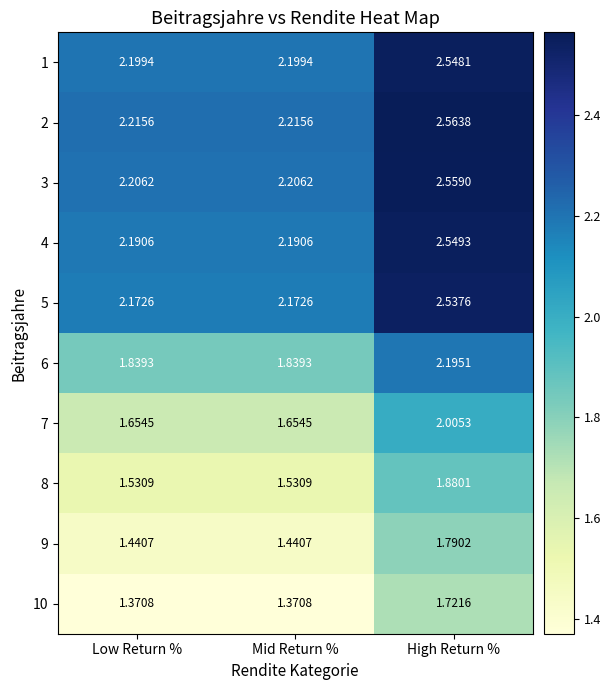

At which category is the sum across all series the highest?

High Return %